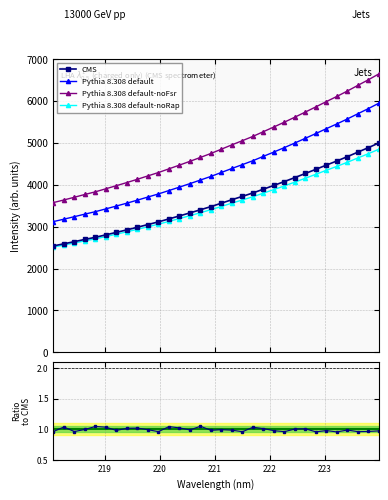

Reading left to right, list all the values displayed in this chart.

2540.1	2590.0	2642.3	2695.4	2746.1	2804.6	2863.5	2923.4	2986.1	3050.7	3114.7	3185.5	3256.6	3329.1	3403.8	3479.4	3561.6	3644.4	3724.1	3805.7	3896.2	3986.1	4078.1	4173.5	4271.4	4370.4	4471.3	4569.6	4672.9	4780.9	4887.6	5000.0